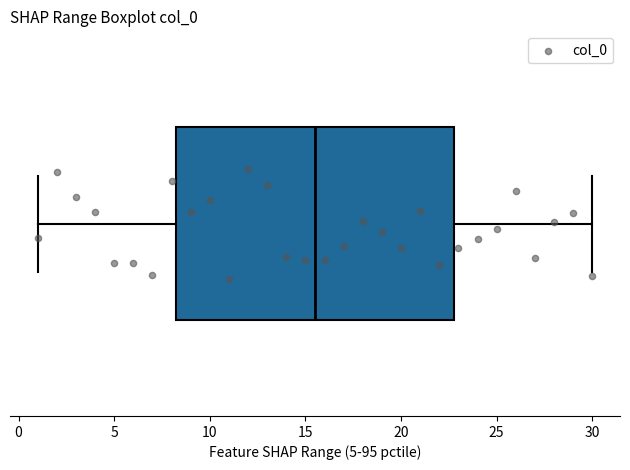

Transcribe this box plot: give where the median line is, the range the box spans, and where the two whiskers end, as read against the x-axis. The values are not printed on the chart, so give them approximately, as read against the axis.

median 15.5, box 8.5 to 23.0, whiskers 1.0 to 30.0